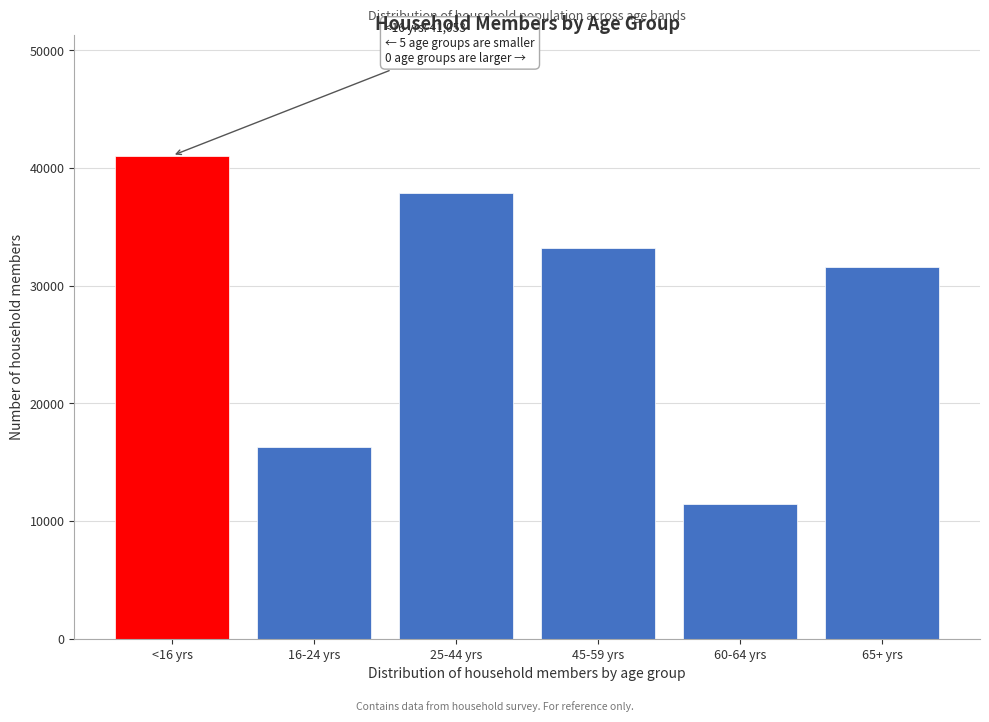

Reading left to right, list all the values displayed in this chart.

41053.1	16309.8	37910.3	33179.2	11420.4	31570.0